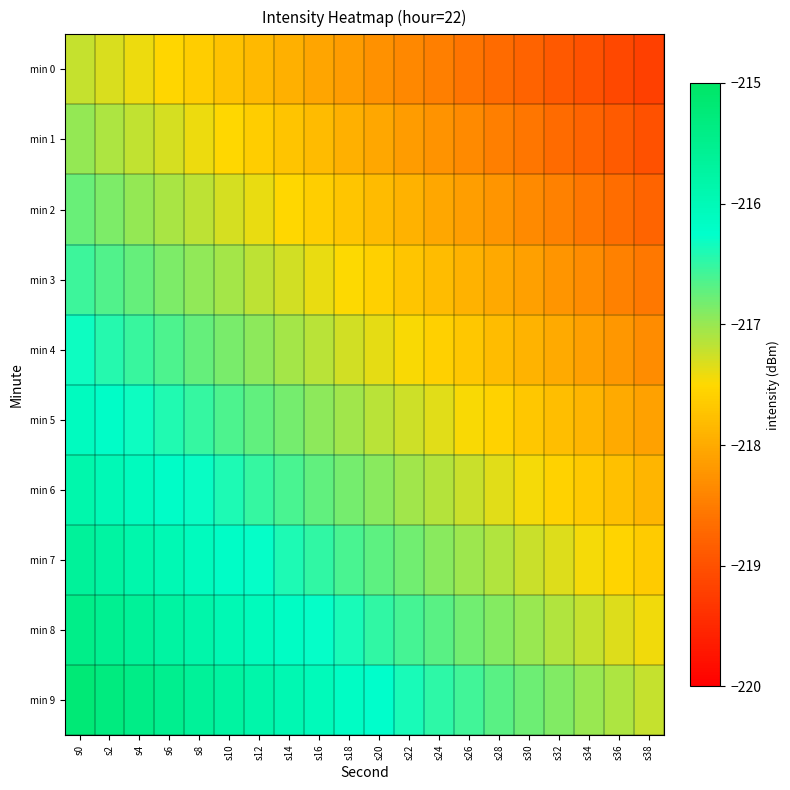

List the series in order of their peak value, lowest first.

min 0, min 1, min 2, min 3, min 4, min 5, min 6, min 7, min 8, min 9